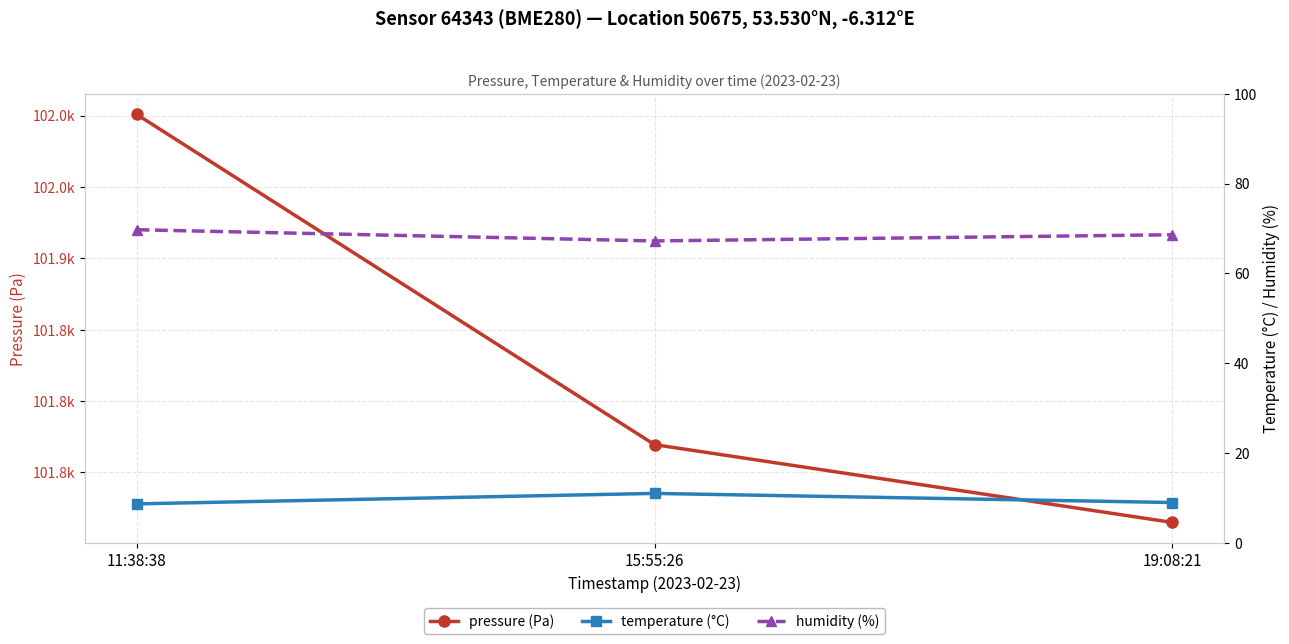

Where is humidity (%) nearest to the value 68?

19:08:21